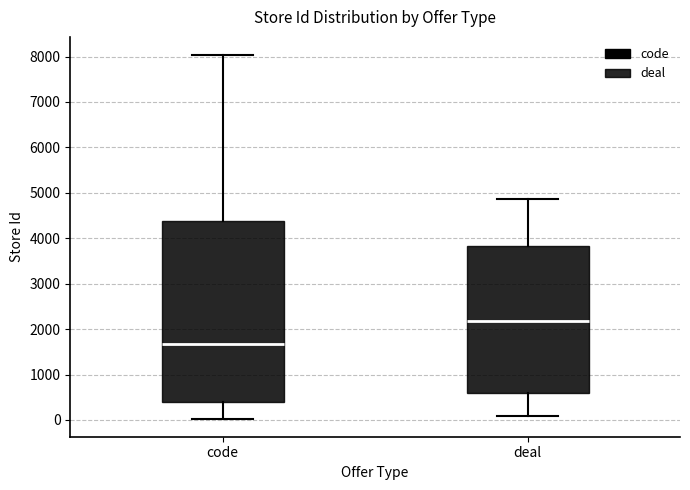

Comparing the boxes themselves (not the whiskers), which one is the tallest?

code